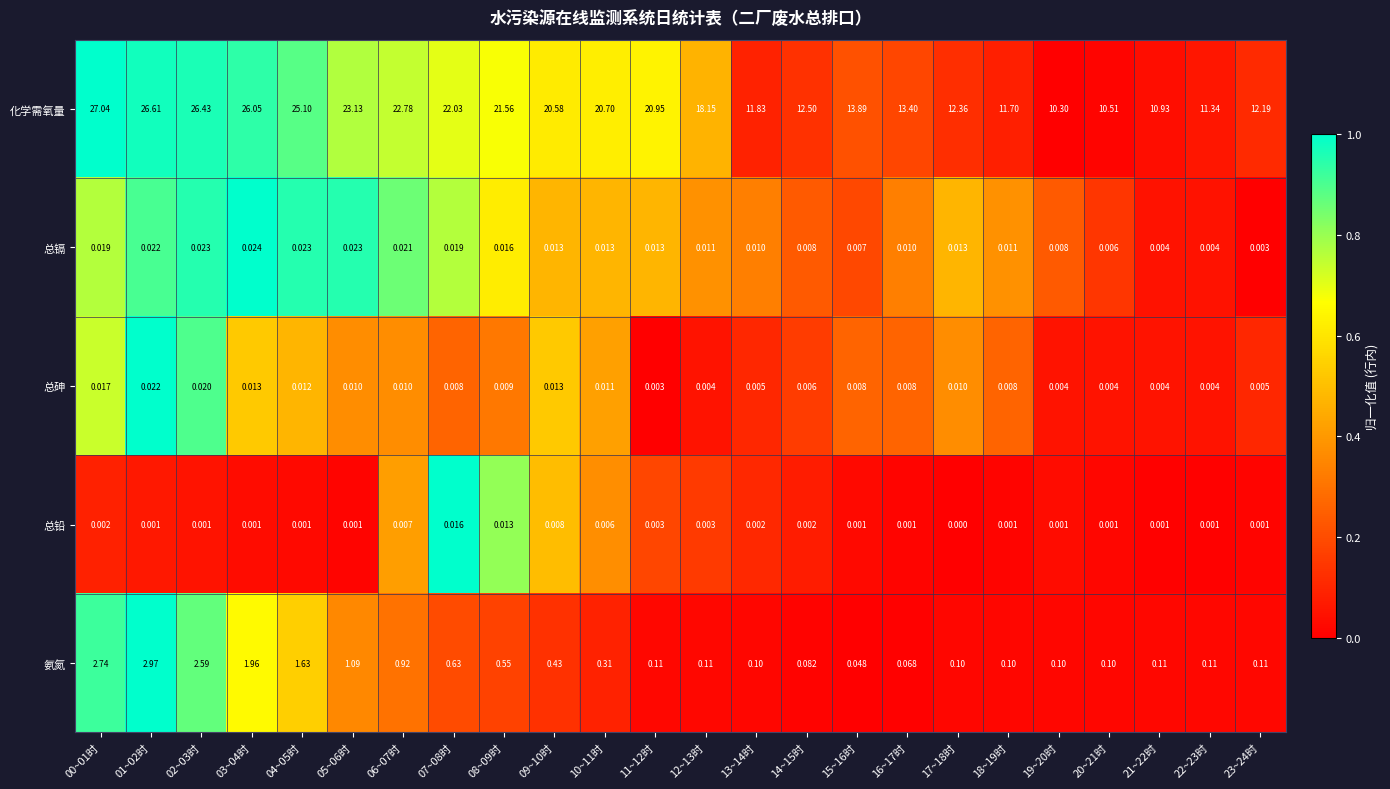

Count the number of categories in the chart.

24